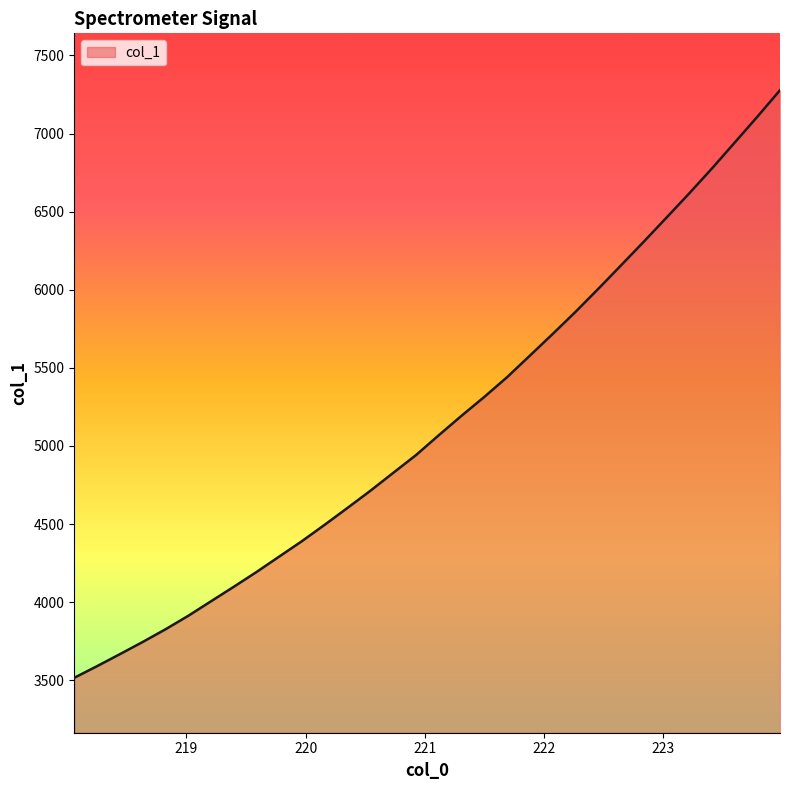

What is the smallest value displayed?

3516.5